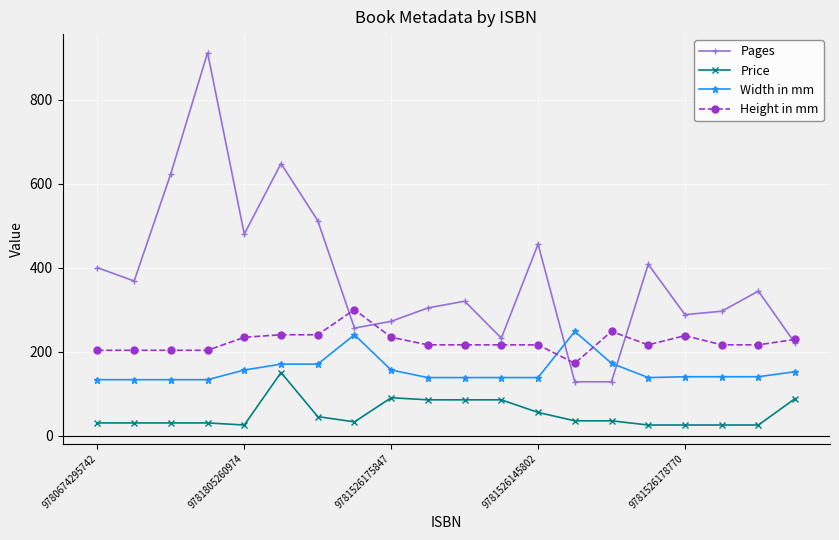

True or false: Width in mm and Price cross at least once.

False